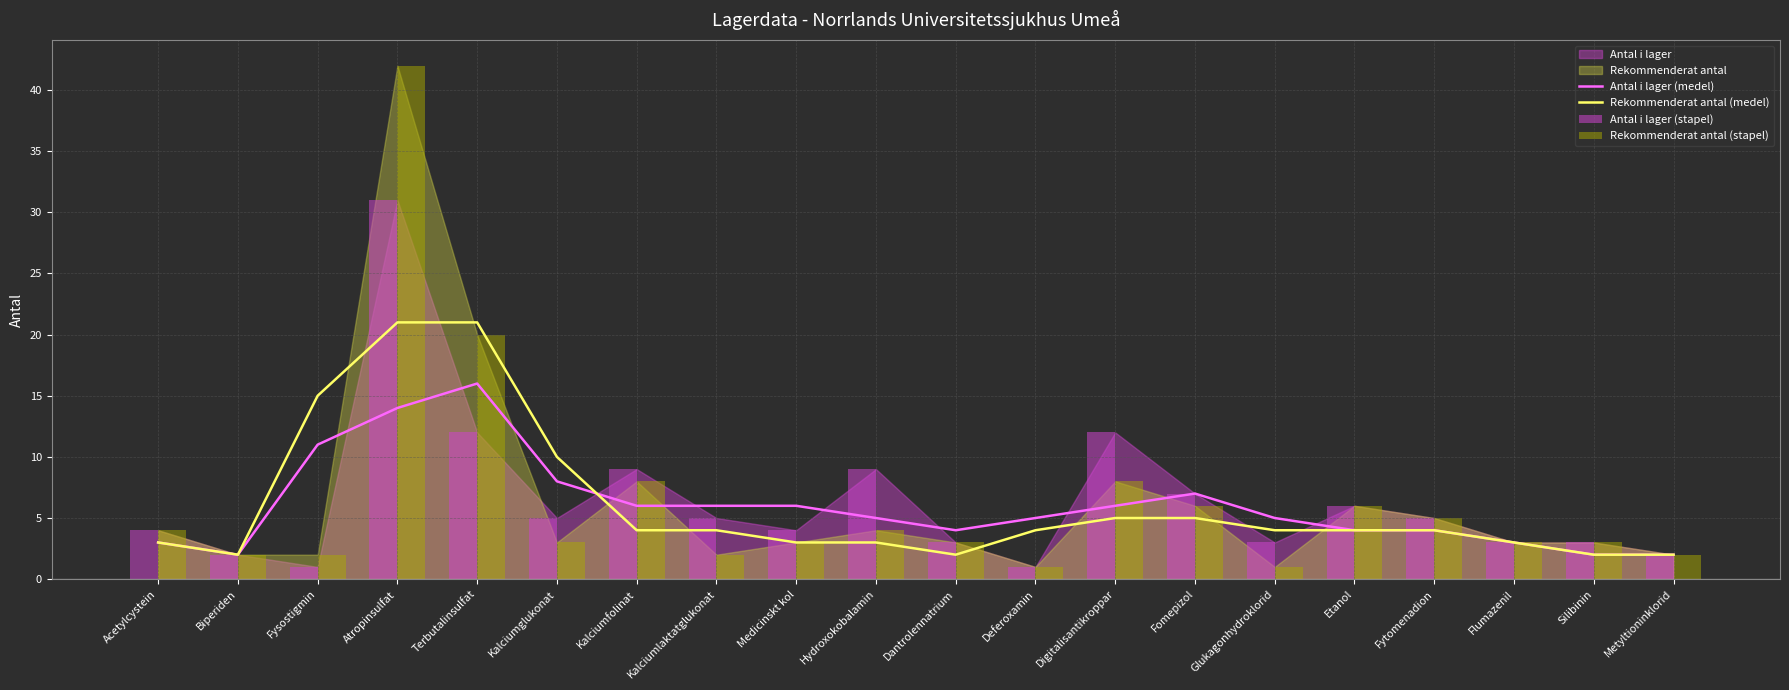

At which label does Antal i lager (medel) reach its peak?

Terbutalinsulfat